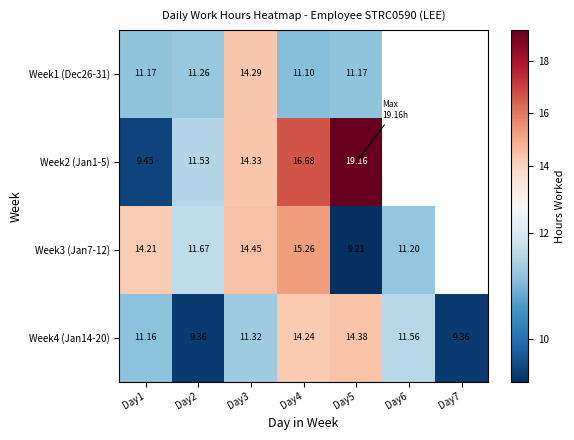

At which category does the chart reach its minimum across all series?

Day5